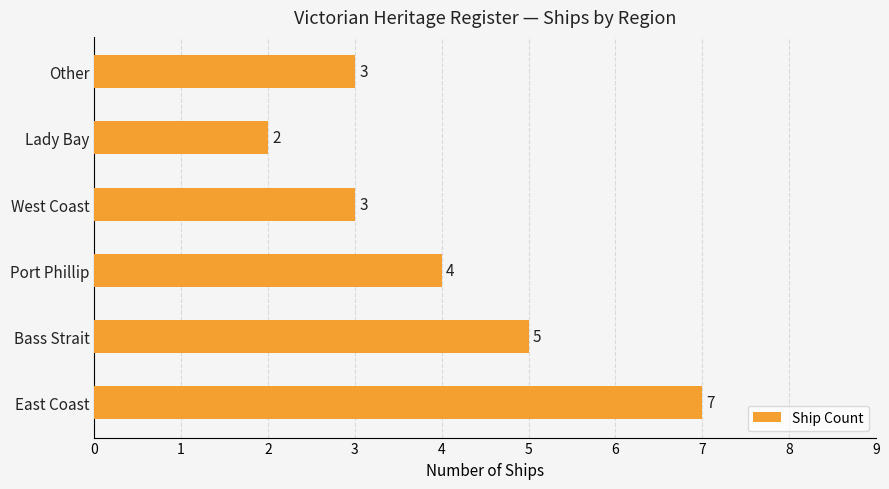

What is the sum of all values?

24